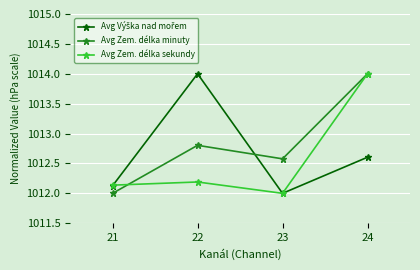

What is the difference between the maximum and minimum values in the Avg Zem. délka minuty series?

2.0